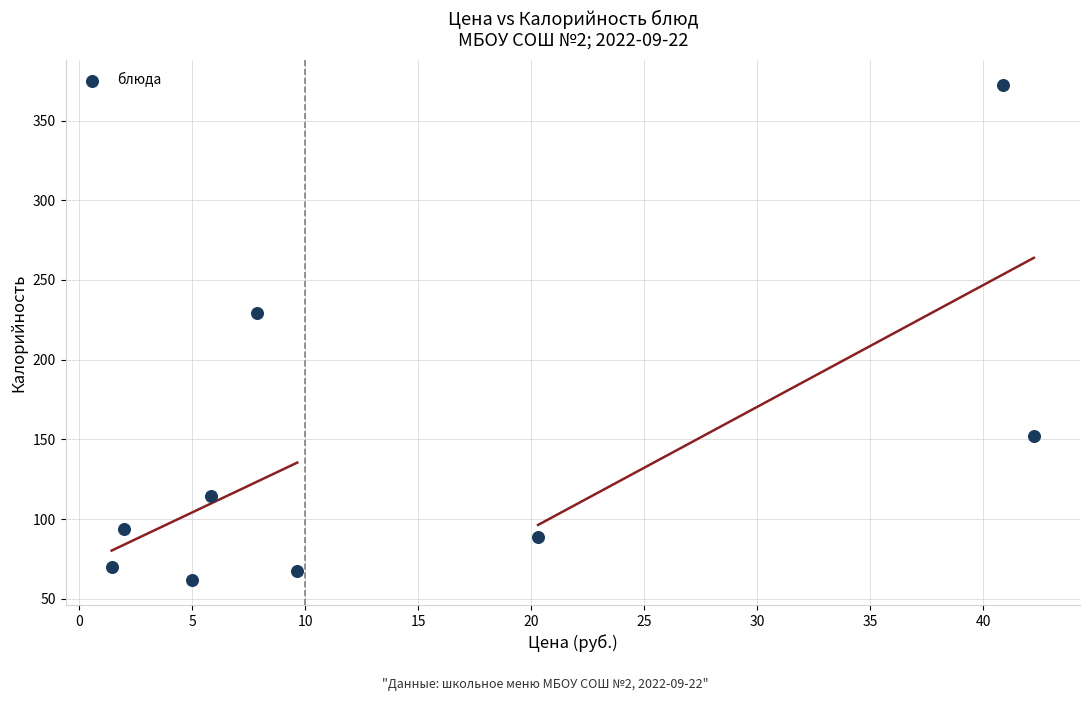

What Y value in the scatter plot is closest to 217?

229.5